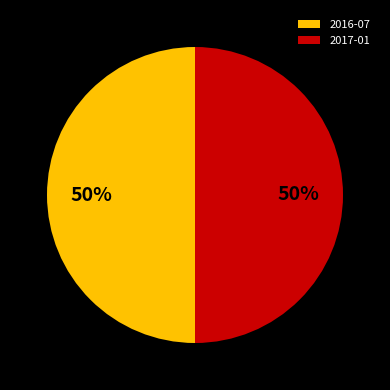

To the nearest percent, what is the average slice percentage?

50%